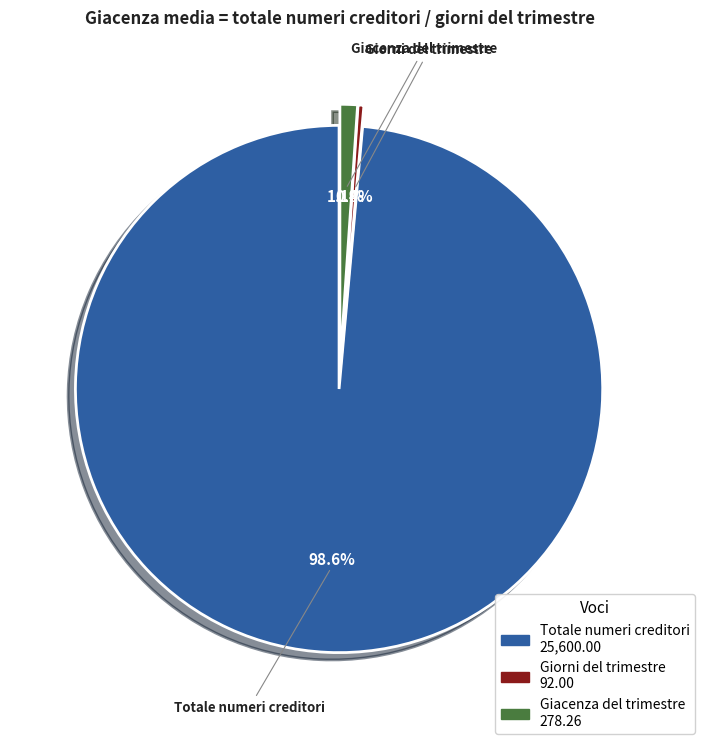

To the nearest percent, what is the combined percentage of Giorni del trimestre and Totale numeri creditori?

99%